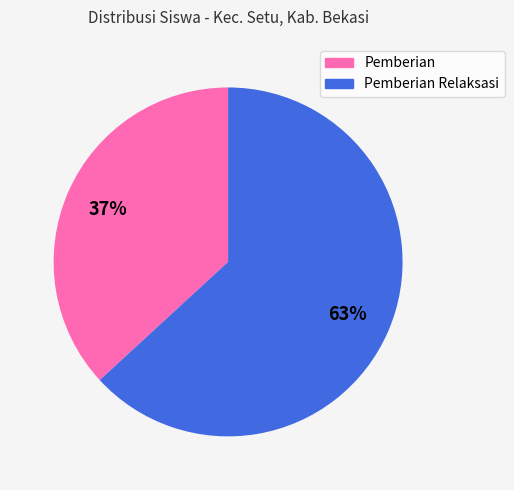

True or false: Pemberian Relaksasi accounts for 55% of the total.

False